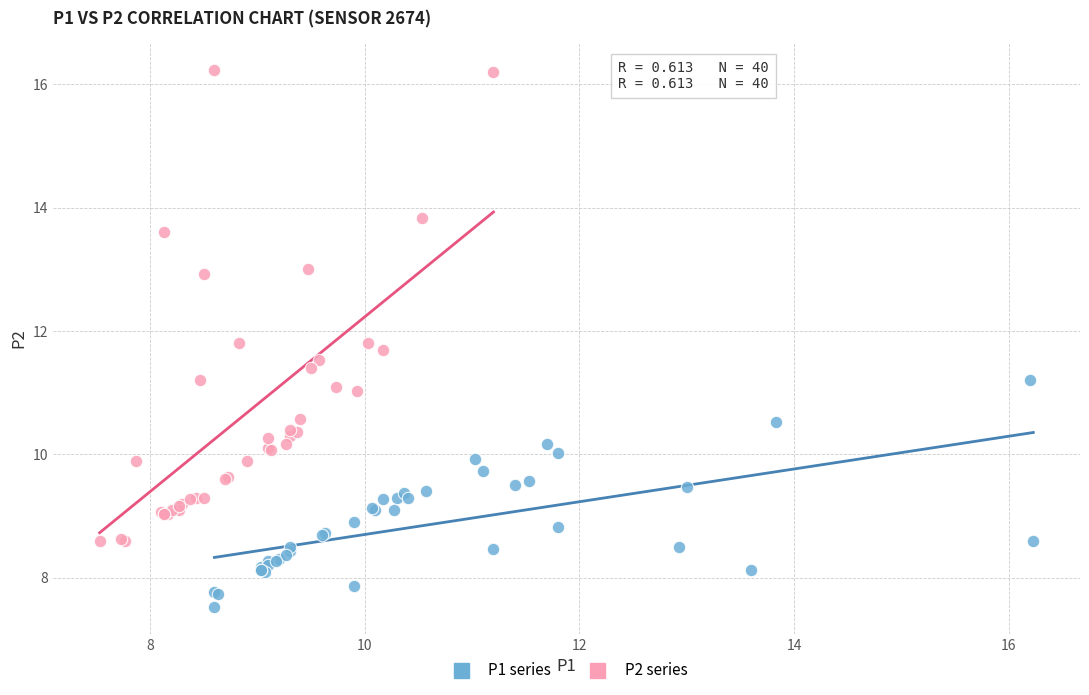

Which series reaches the maximum Y coordinate?

P2 series